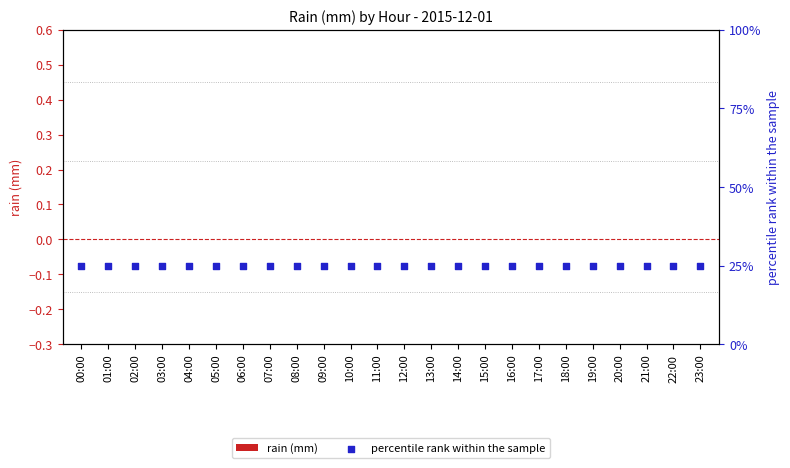

What are all the series names shown in the legend?

rain (mm), percentile rank within the sample